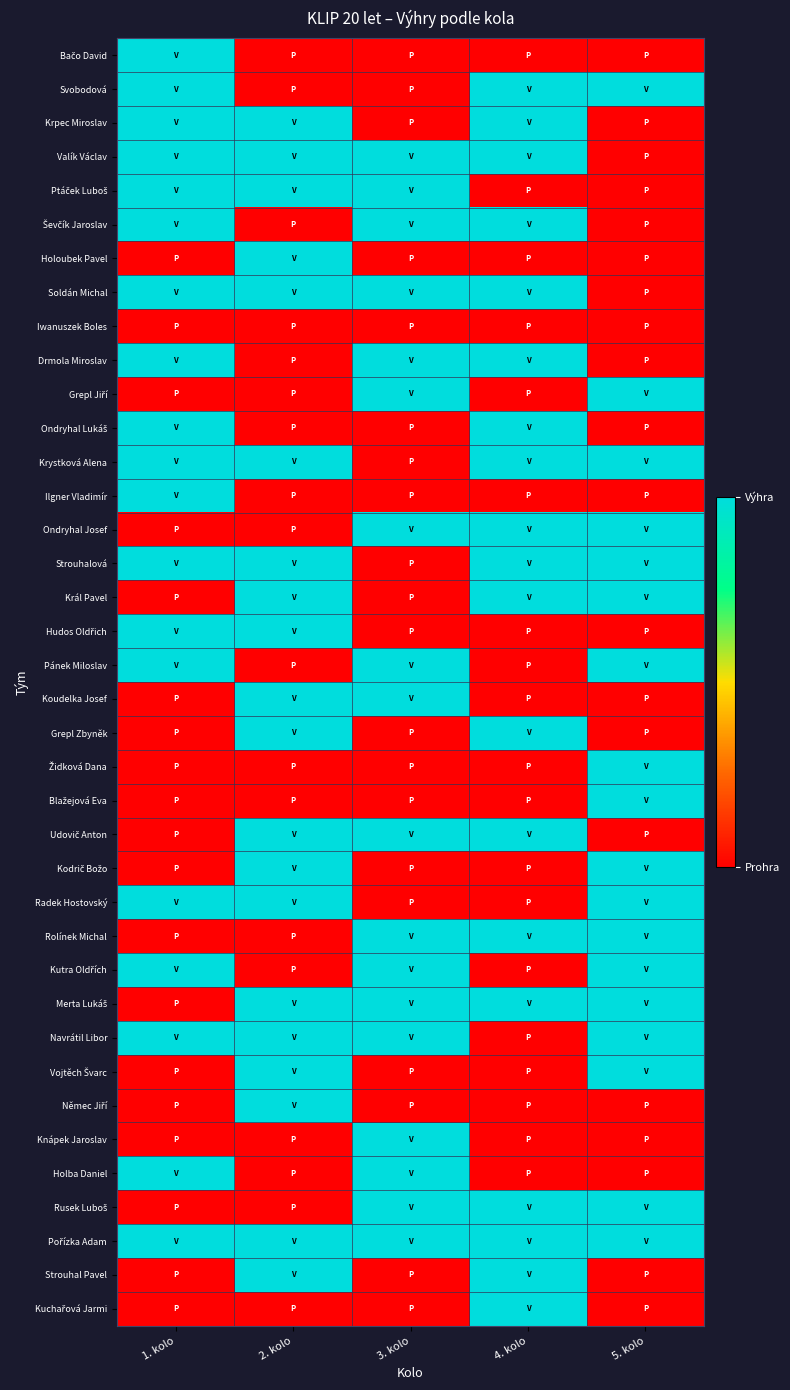

Between 1. kolo and 3. kolo, which is larger?

1. kolo